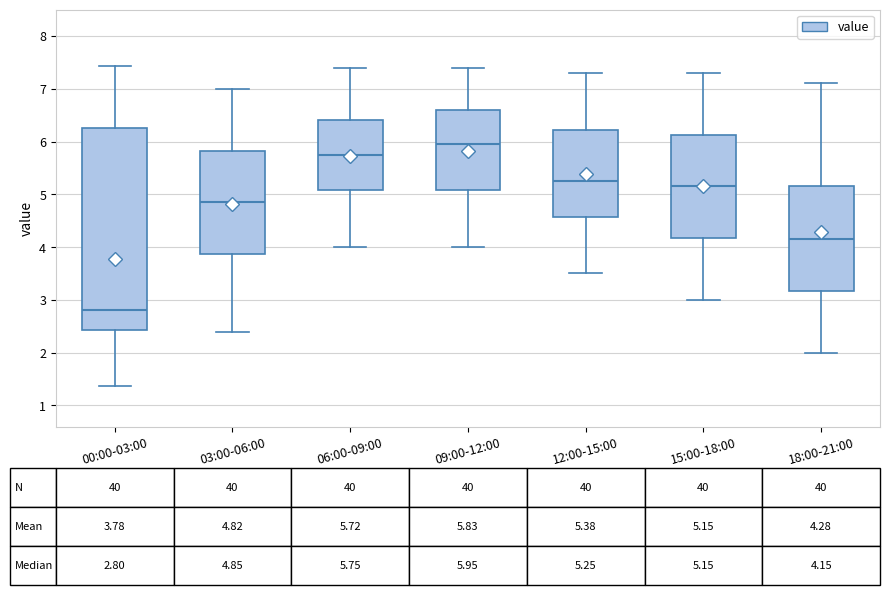

Comparing the boxes themselves (not the whiskers), which one is the tallest?

00:00-03:00